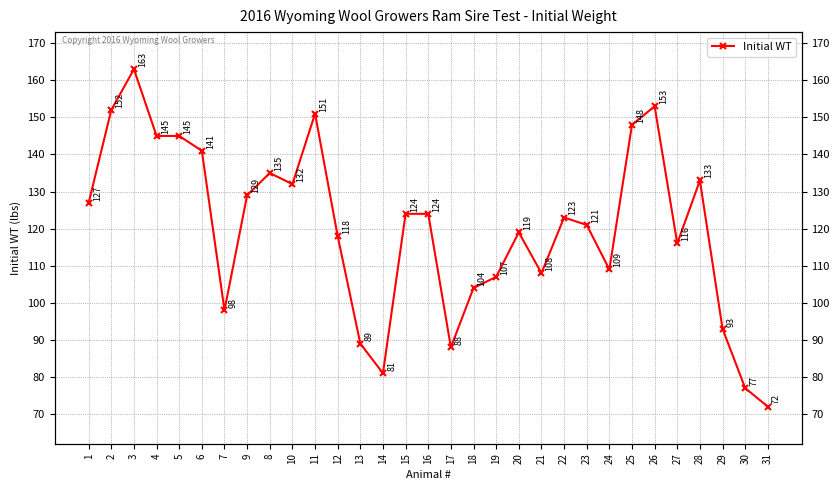

What is the difference between the second highest and second lowest values?

76